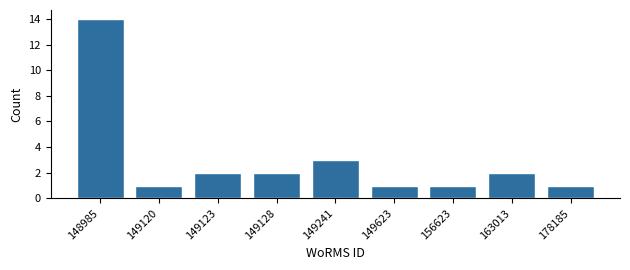

Reading left to right, list all the values displayed in this chart.

14	1	2	2	3	1	1	2	1